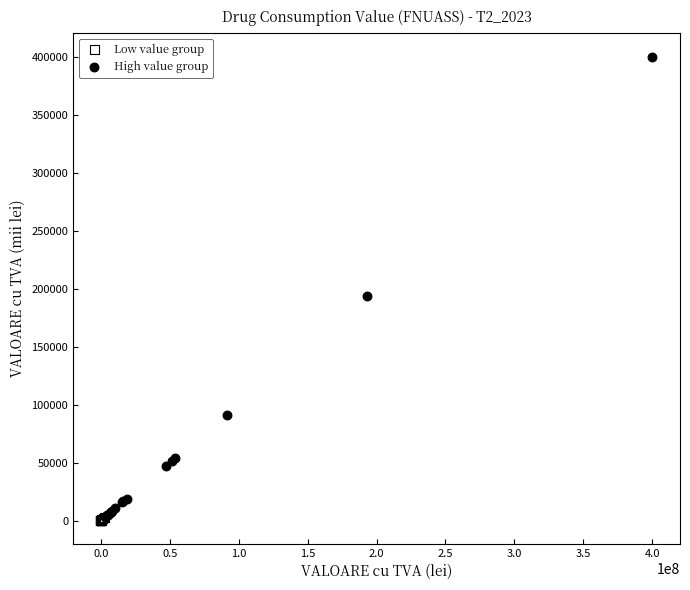

Which series reaches the maximum Y coordinate?

High value group